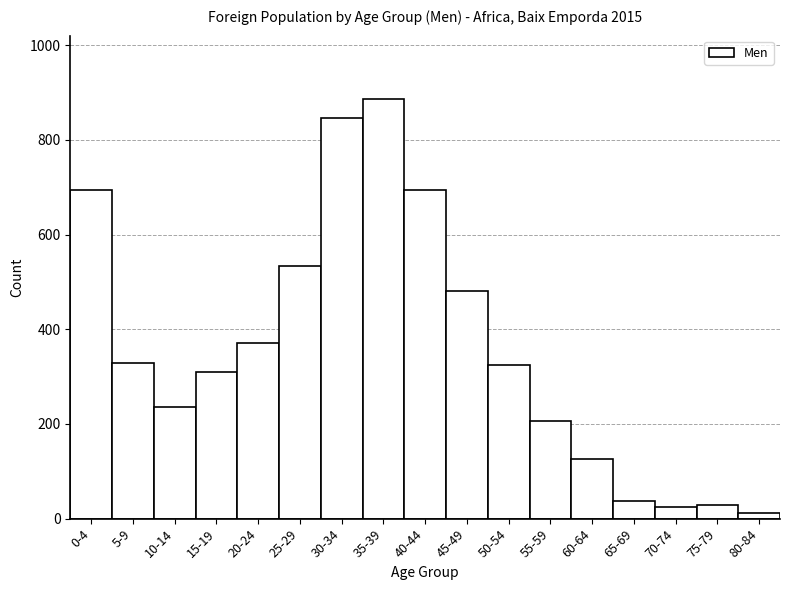

What is the label of the 8th bar from the left?

35-39